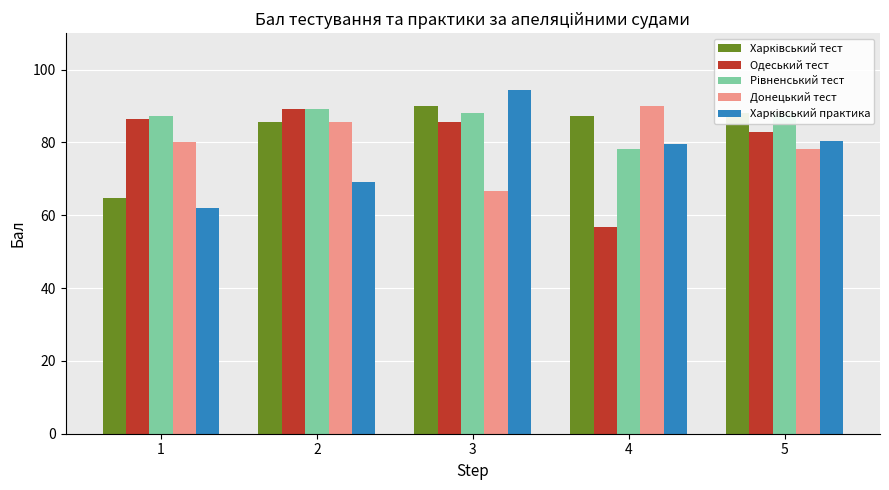

What is the maximum value shown in the chart?

94.5